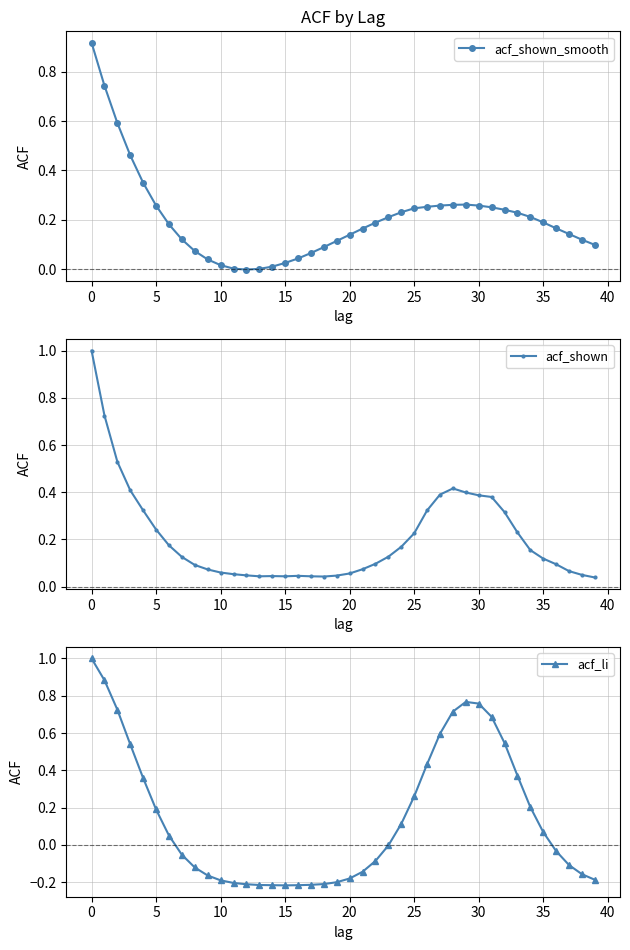

What is the maximum value shown in the chart?

1.0